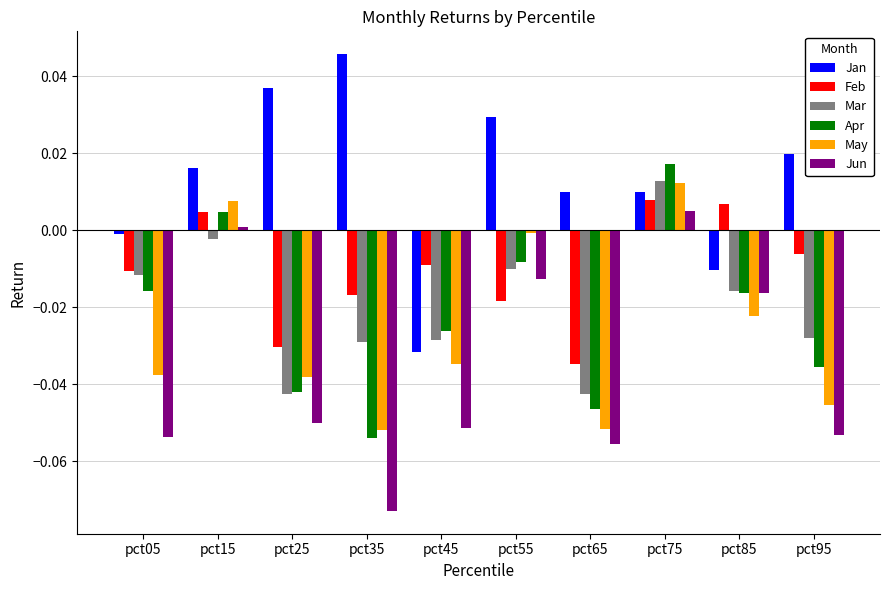

At which label does Apr first exceed 0?

pct15